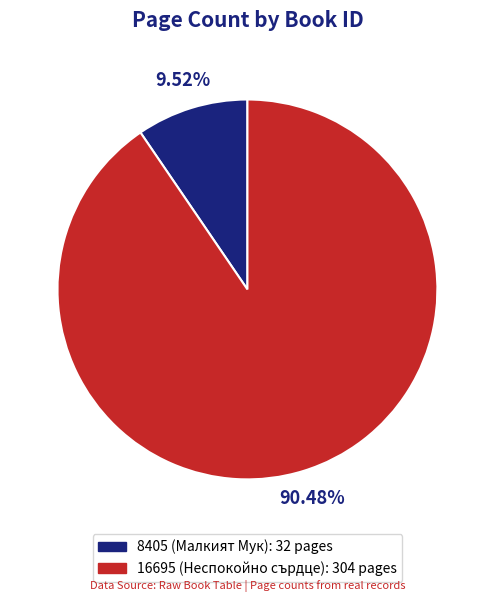

Approximately how many times larger is the value at 8405 compared to 16695?

0.1